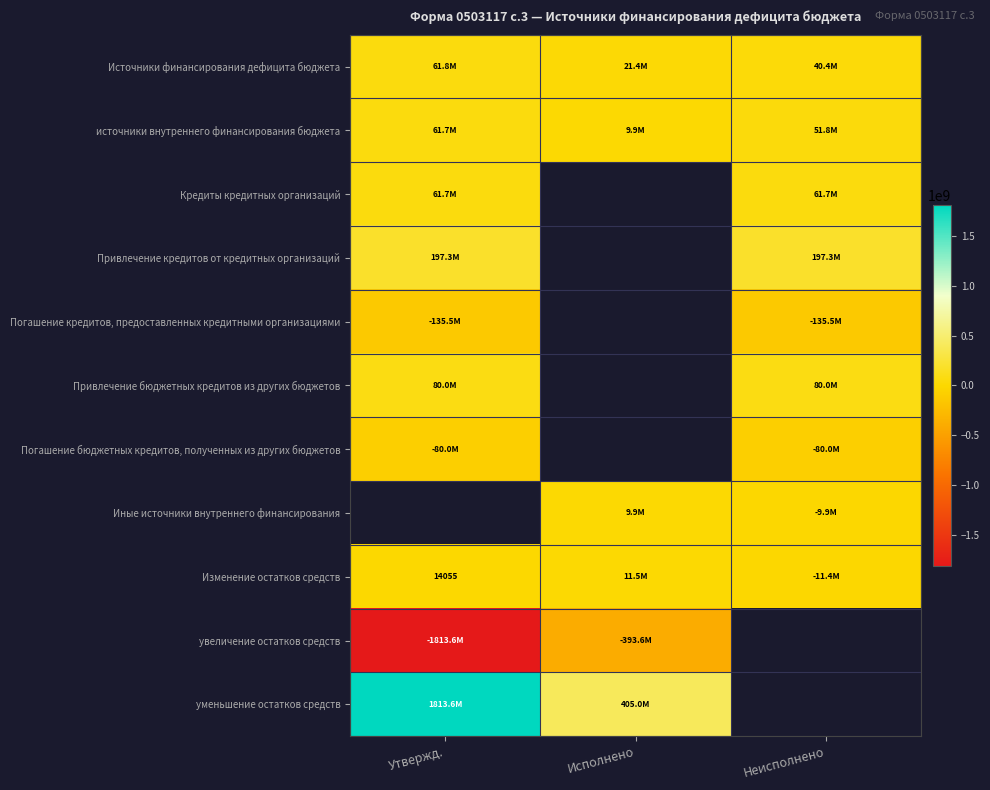

Is it true that Погашение кредитов, предоставленных кредитными организациями equals -197620372.7 at Утвержд.?

False